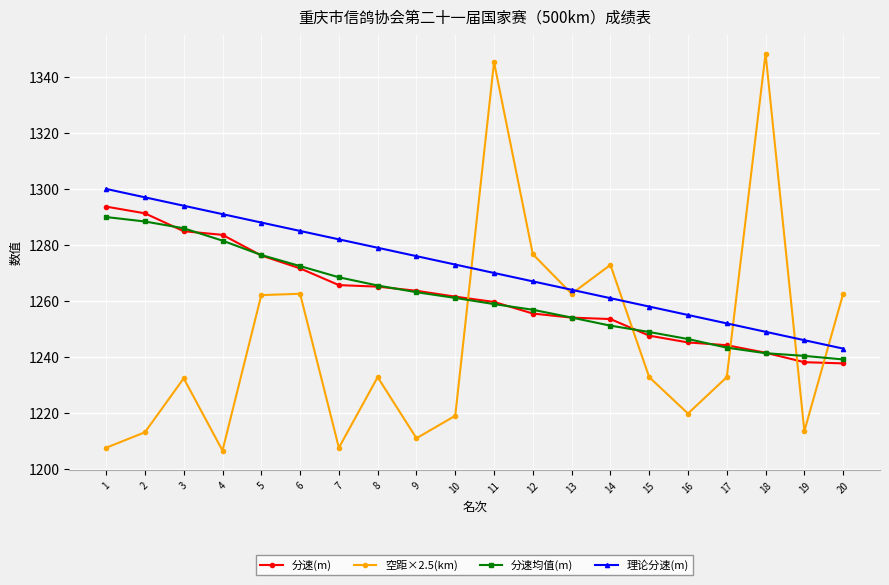

Which category has the lowest value in the 理论分速(m) series?

20